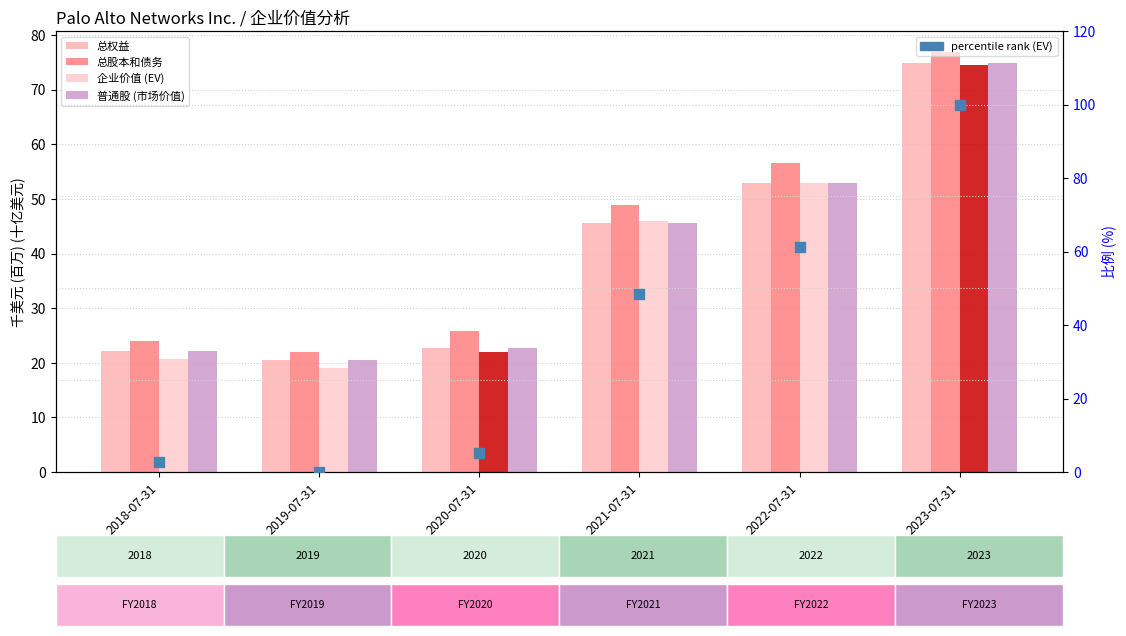

At how many categories does at least one series exceed 71?

1